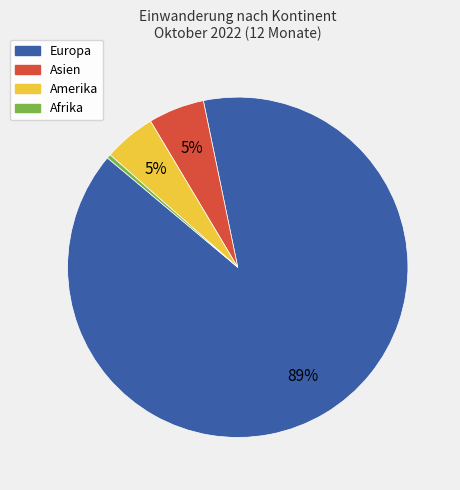

To the nearest percent, what is the average slice percentage?

25%